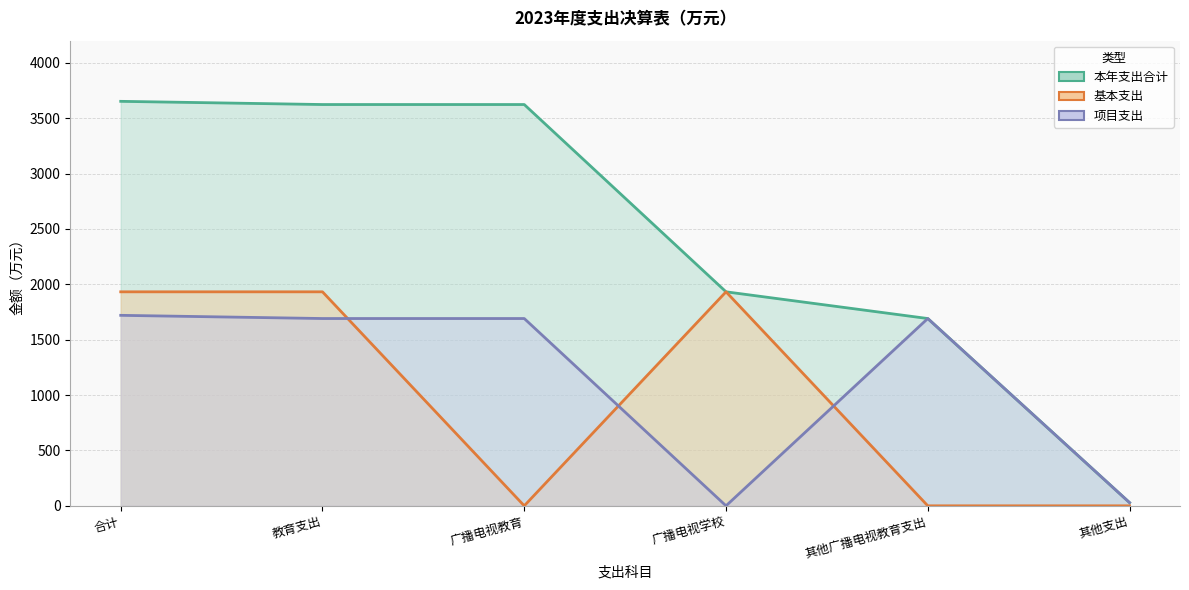

The 本年支出合计 series shows 3042.5 at 广播电视学校. True or false?

False